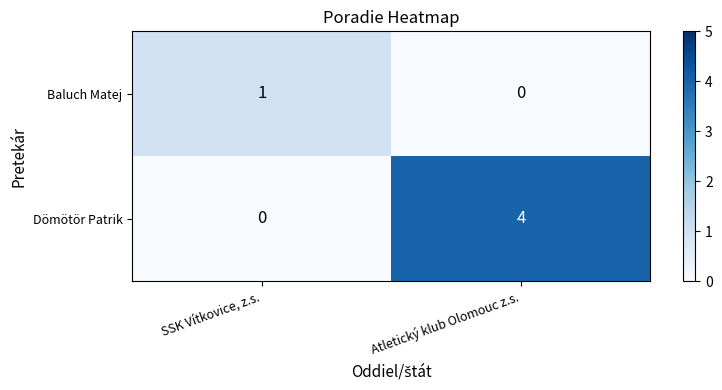

List the series in order of their overall mean, lowest first.

Baluch Matej, Dömötör Patrik